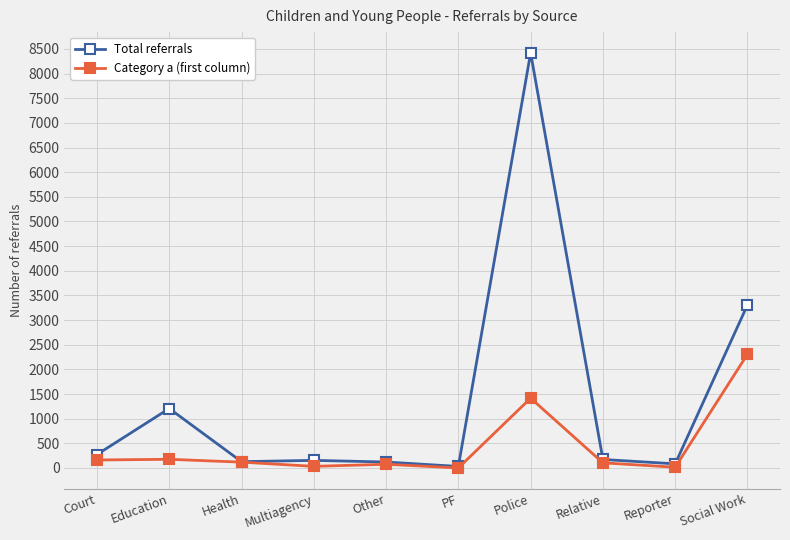

What is the sum of all Category a (first column) values?

4406